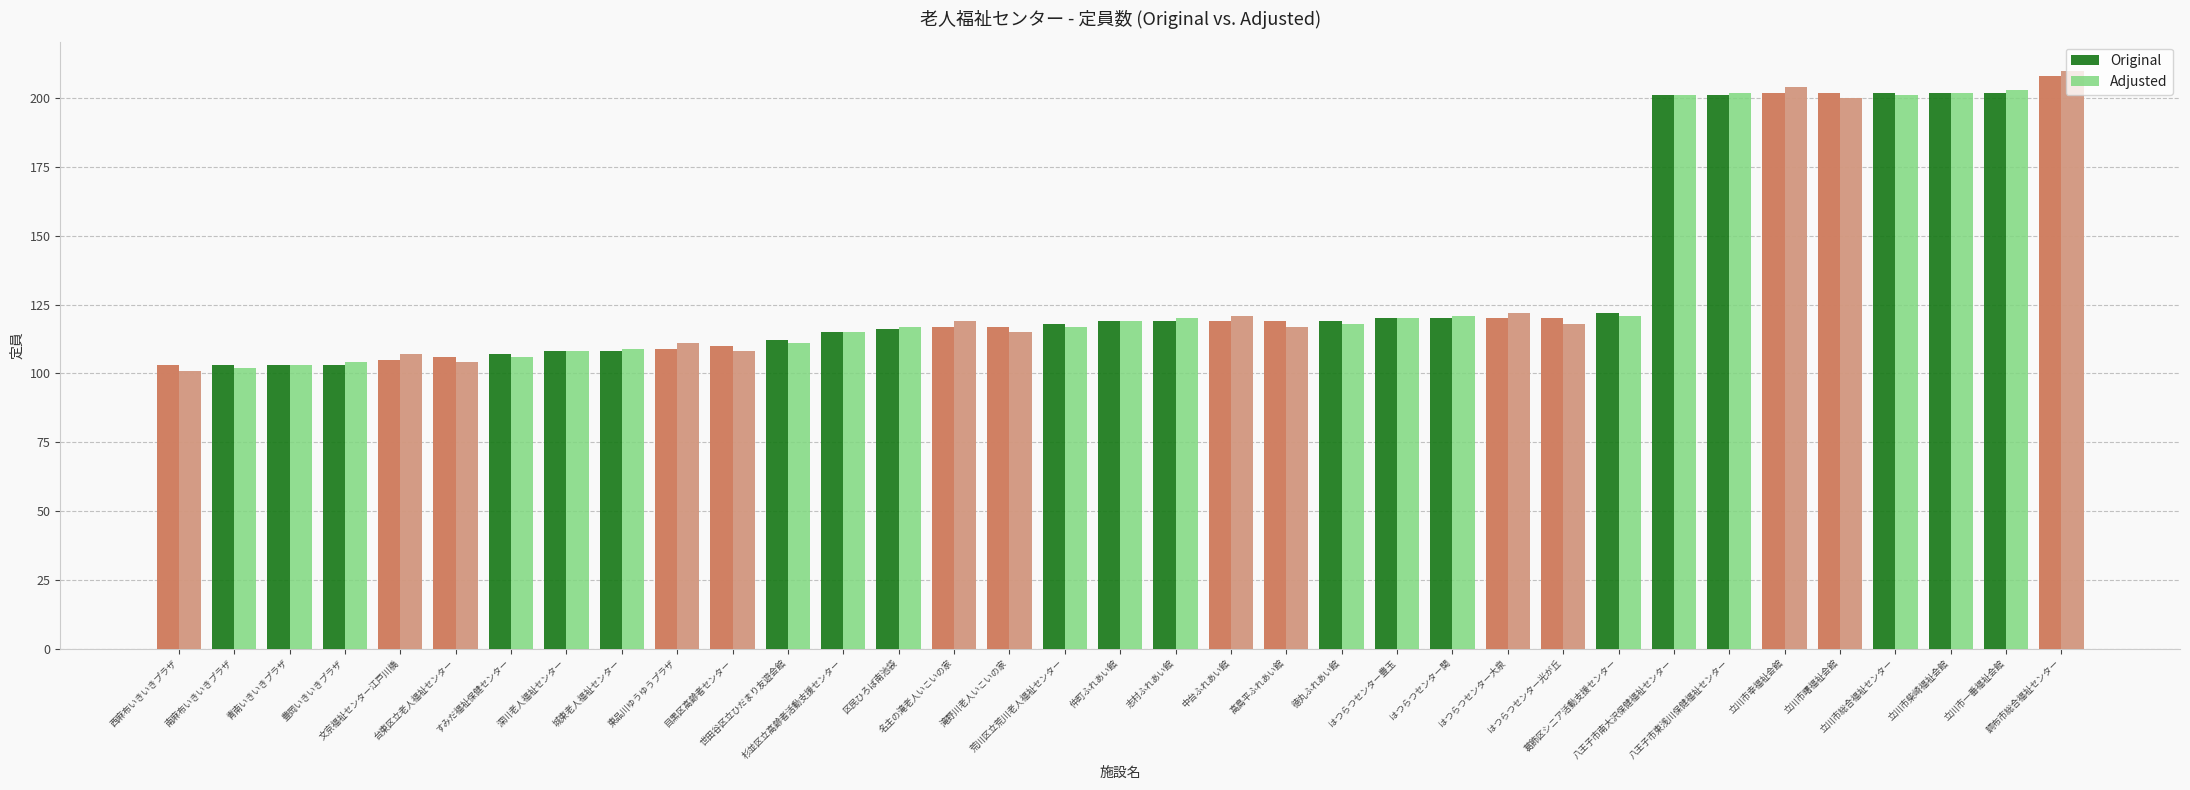

Between 目黒区高齢者センター and 徳丸ふれあい館, which is larger?

徳丸ふれあい館